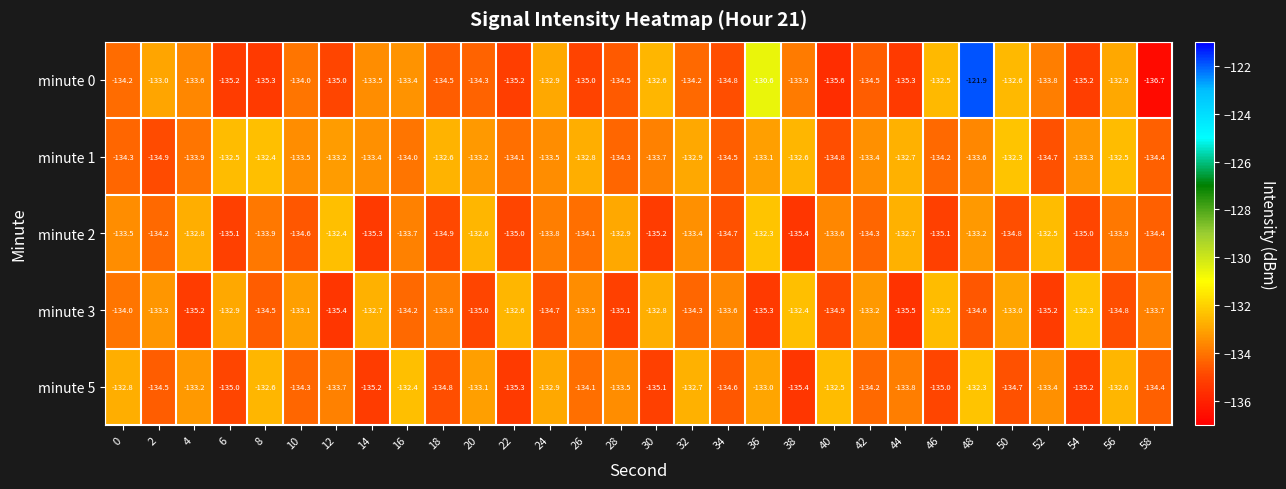

Is it true that minute 2 equals -132.9 at 28?

True